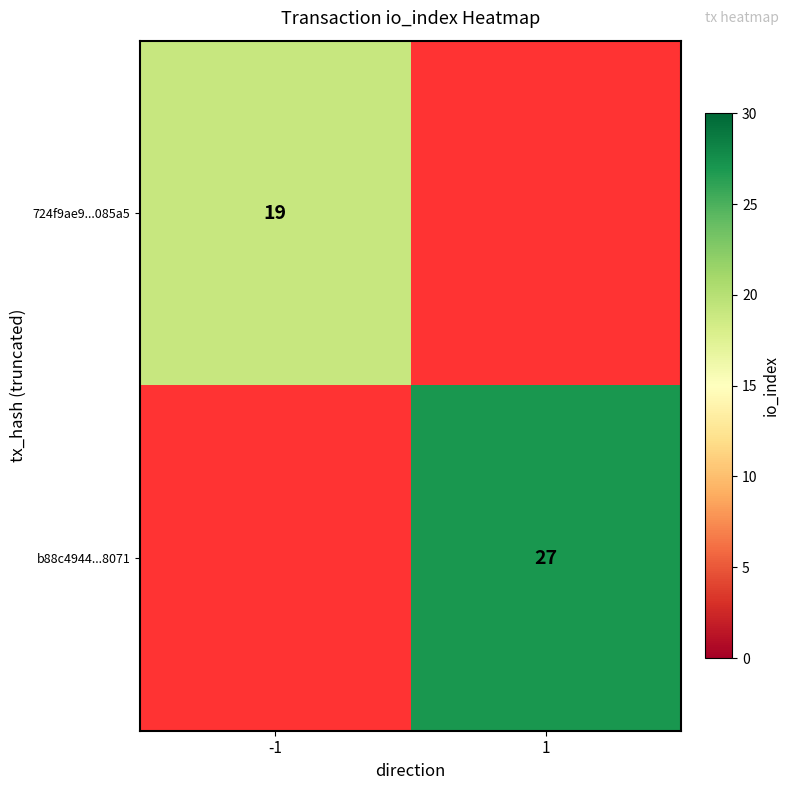

Is it true that 724f9ae9...085a5 equals 27 at -1?

False